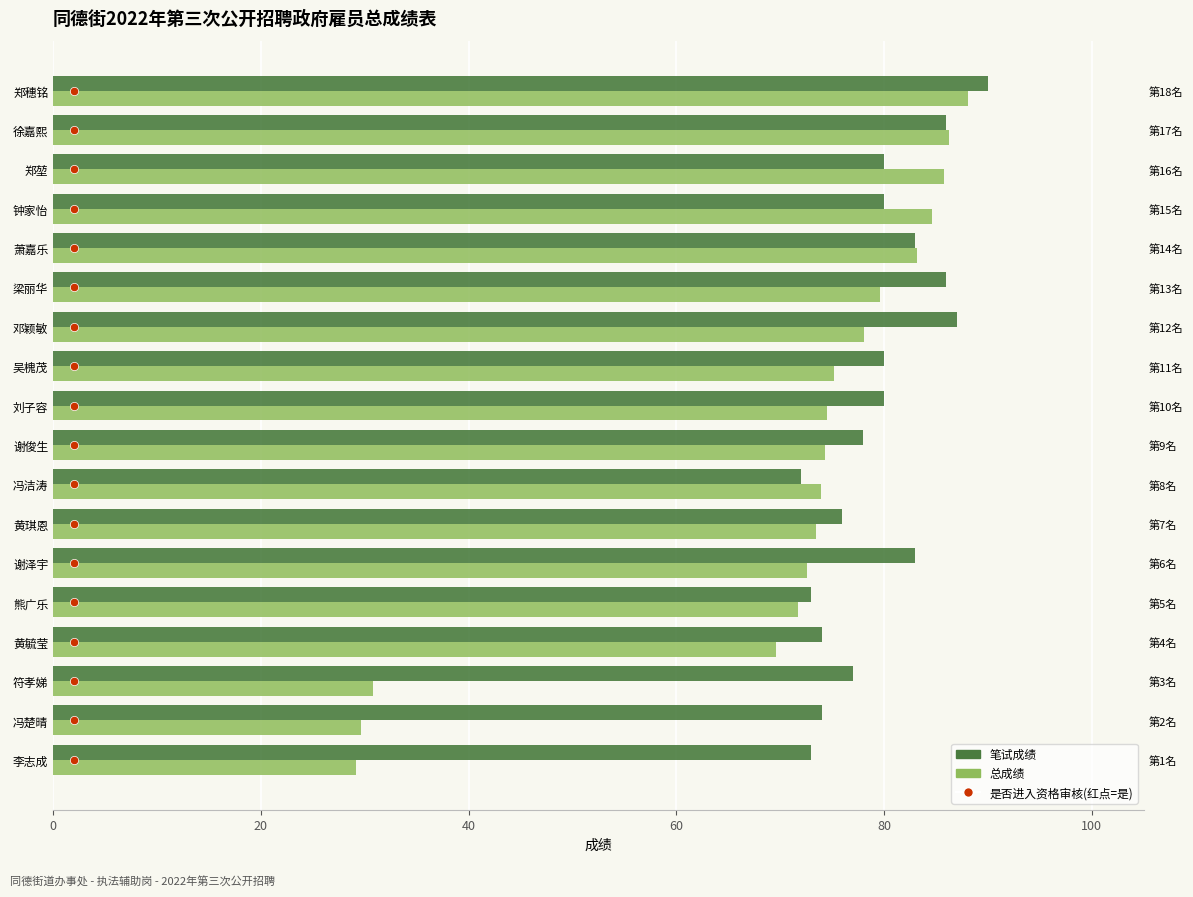

How many bars are there in each group?

2